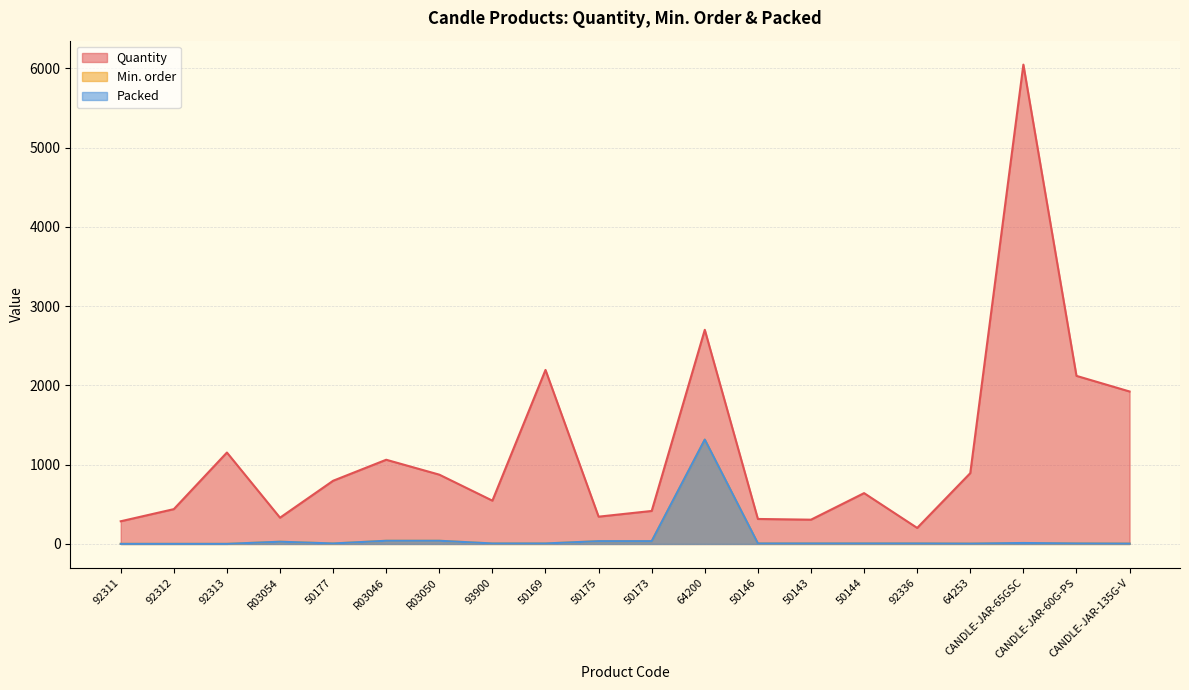

What is the value of the Min. order point at the 17th from the left?

4